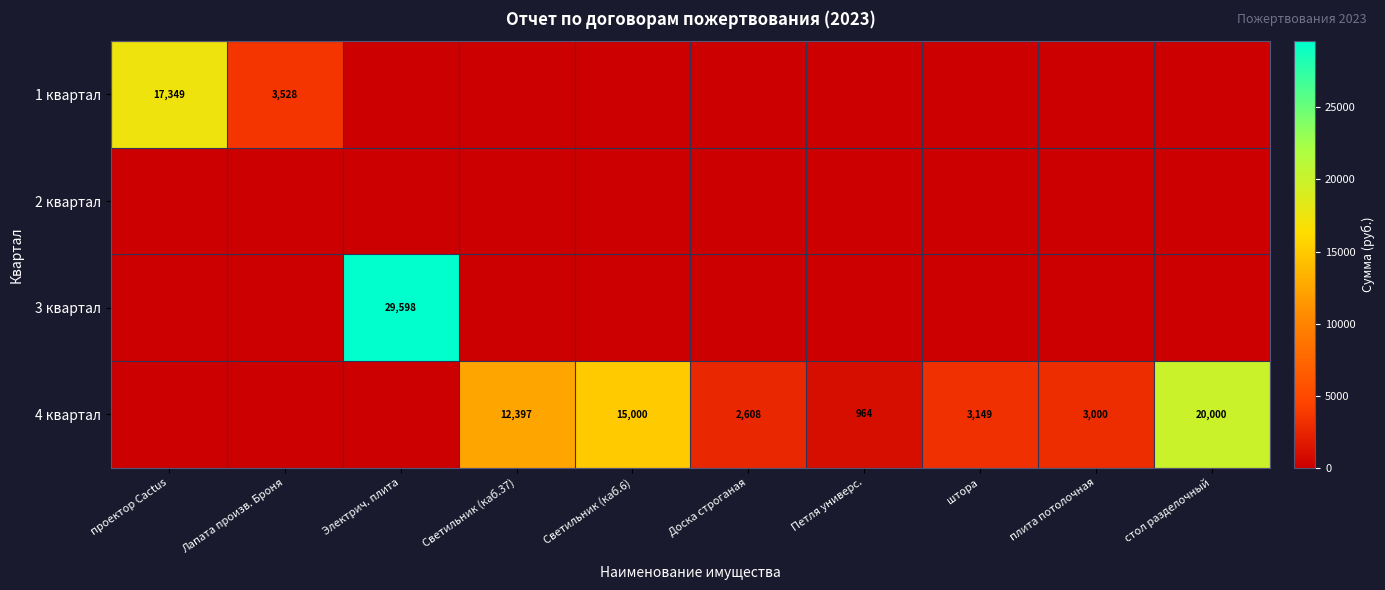

What is the difference between the 4 квартал values at Доска строганая and стол разделочный?

17392